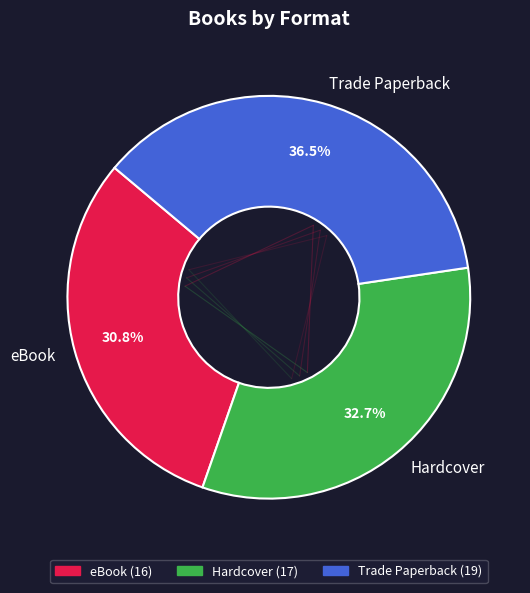

The Trade Paperback slice represents 42% of the pie. True or false?

False